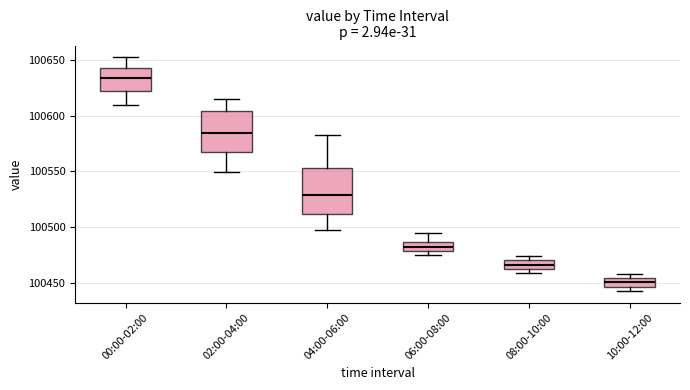

Reading left to right, read every box against the y-axis: the position of its median line, the range the box covers, and the ends of its whiskers. The values are not printed on the chart, so give them approximately, as read against the axis.

00:00-02:00: median 100635, box 100620 to 100640, whiskers 100610 to 100650
02:00-04:00: median 100585, box 100565 to 100605, whiskers 100550 to 100615
04:00-06:00: median 100530, box 100510 to 100555, whiskers 100500 to 100580
06:00-08:00: median 100485 (inside the box), box 100480 to 100485, whiskers 100475 to 100495
08:00-10:00: median 100465 (inside the box), box 100465 to 100470, whiskers 100460 to 100475
10:00-12:00: median 100450, box 100445 to 100455, whiskers 100445 (just below the box's lower edge) to 100460